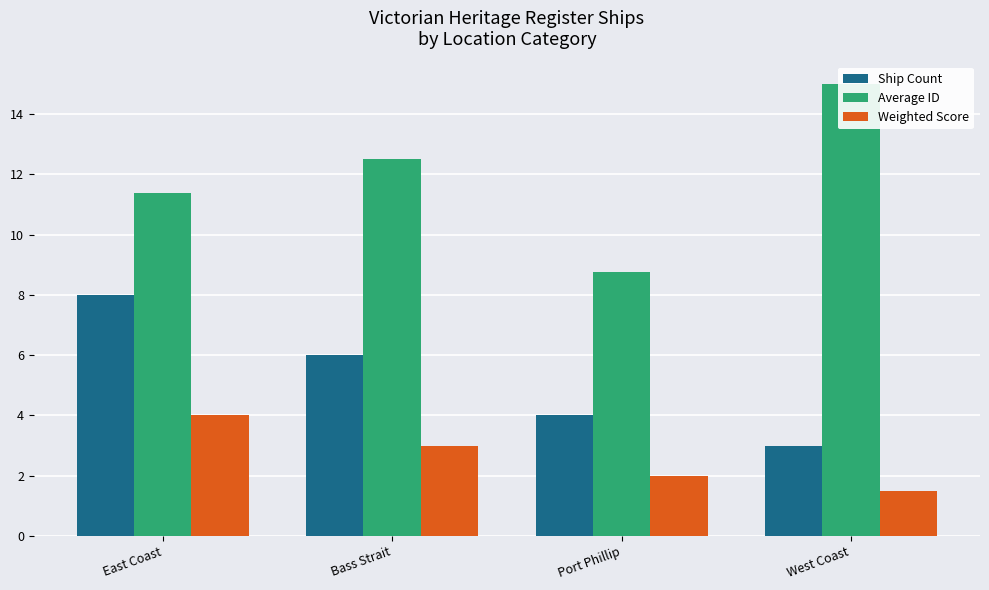

What are all the series names shown in the legend?

Ship Count, Average ID, Weighted Score